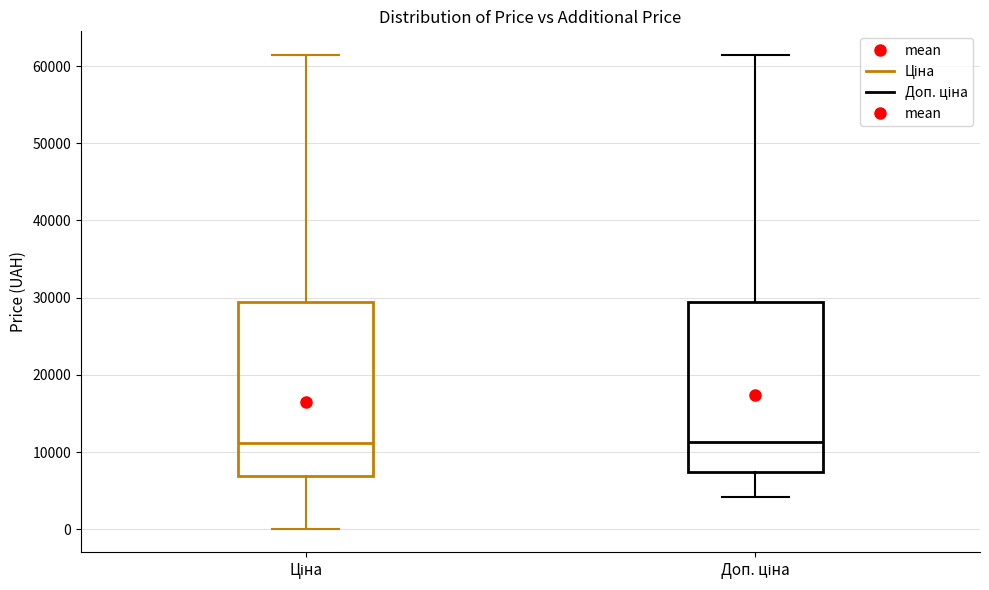

Where does the lower whisker of the box for Доп. ціна end on the y-axis? The values are not printed on the chart, so give them approximately, as read against the axis.

4000